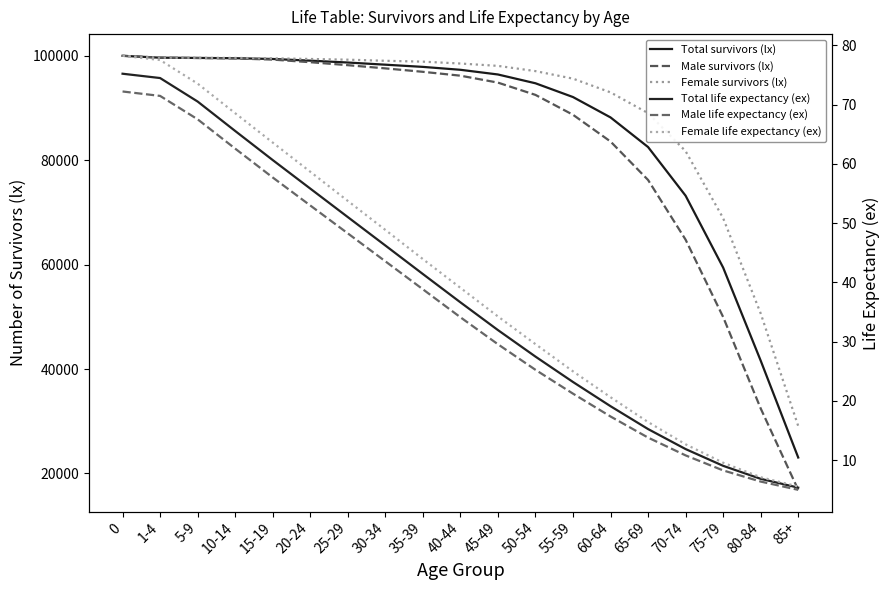

What is the greatest value displayed?

100000.0